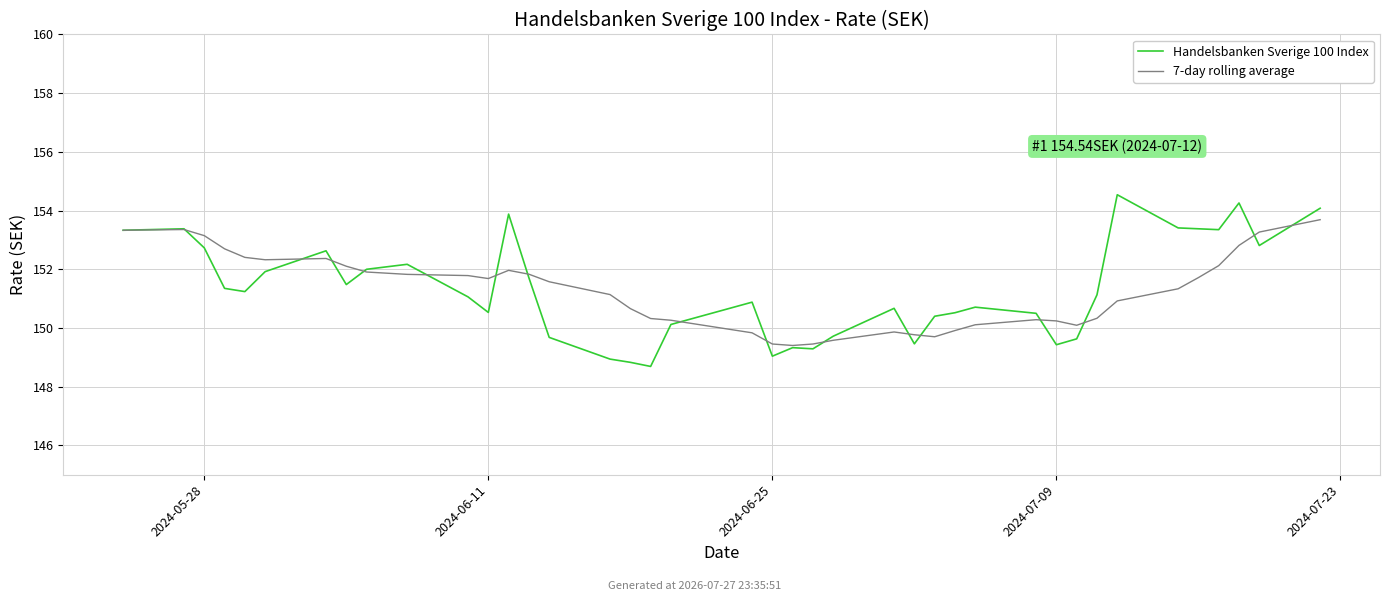

Is this an area chart (filled region under the line)?

No